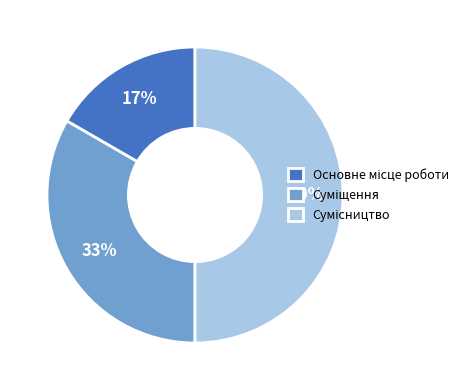

How many slices are in this pie chart?

3